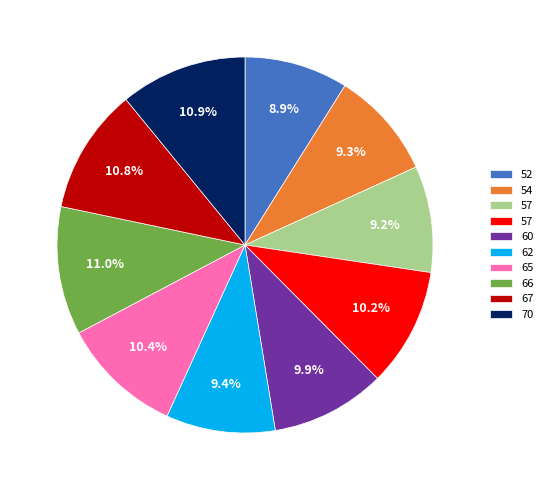

Is there a majority slice in this chart?

No